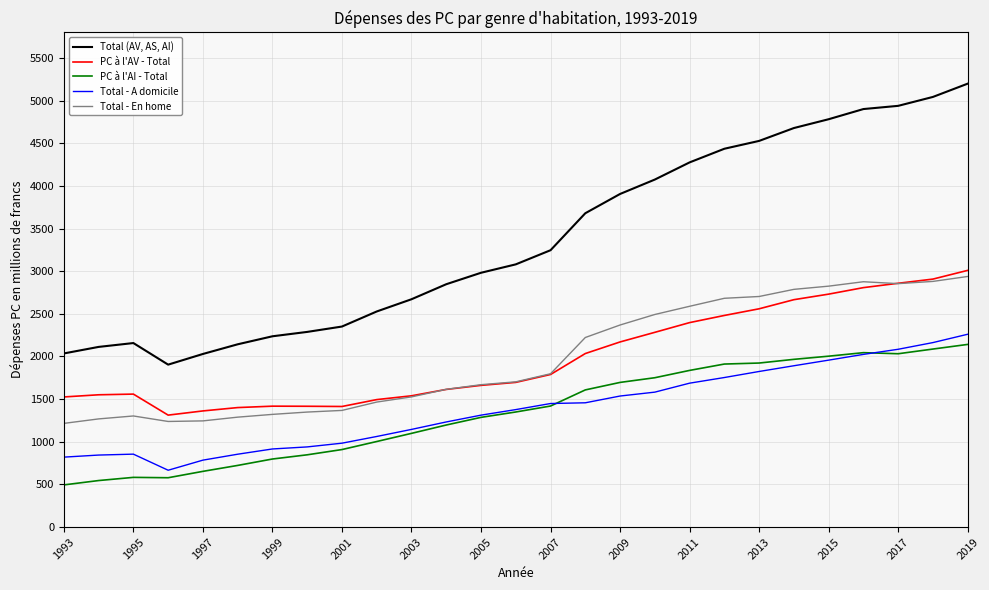

Which series has the largest range (max minus min)?

Total (AV, AS, AI)